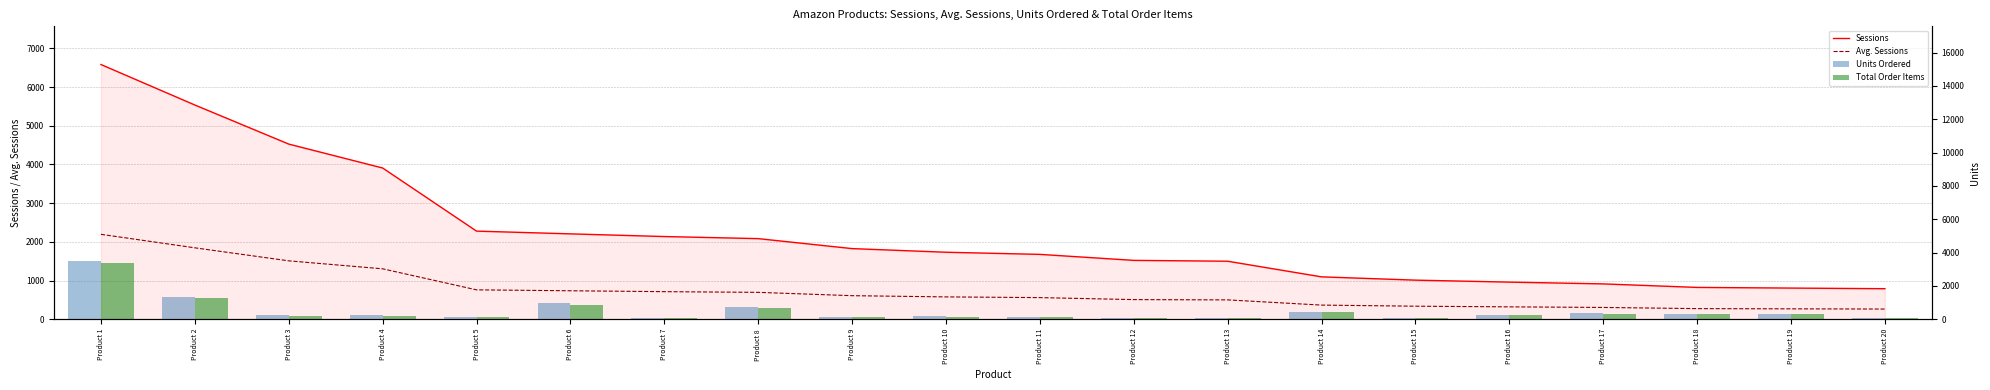

Reading left to right, list all the values displayed in this chart.

Sessions: Product 1=6582.0	Product 2=5536.0	Product 3=4526.0	Product 4=3908.0	Product 5=2277.0	Product 6=2206.0	Product 7=2137.0	Product 8=2083.0	Product 9=1825.0	Product 10=1731.0	Product 11=1676.0	Product 12=1521.0	Product 13=1499.0	Product 14=1095.0	Product 15=1010.0	Product 16=959.0	Product 17=913.0	Product 18=822.0	Product 19=805.0	Product 20=789.0
Avg. Sessions: Product 1=2194.0	Product 2=1845.3	Product 3=1508.7	Product 4=1302.7	Product 5=759.0	Product 6=735.3	Product 7=712.3	Product 8=694.3	Product 9=608.3	Product 10=577.0	Product 11=558.7	Product 12=507.0	Product 13=499.7	Product 14=365.0	Product 15=336.7	Product 16=319.7	Product 17=304.3	Product 18=274.0	Product 19=268.3	Product 20=263.0
Units Ordered: Product 1=3514.0	Product 2=1308.0	Product 3=229.0	Product 4=237.0	Product 5=161.0	Product 6=962.0	Product 7=71.0	Product 8=725.0	Product 9=110.0	Product 10=170.0	Product 11=118.0	Product 12=62.0	Product 13=102.0	Product 14=428.0	Product 15=57.0	Product 16=265.0	Product 17=345.0	Product 18=304.0	Product 19=306.0	Product 20=57.0
Total Order Items: Product 1=3365.0	Product 2=1264.0	Product 3=218.0	Product 4=207.0	Product 5=151.0	Product 6=867.0	Product 7=69.0	Product 8=702.0	Product 9=108.0	Product 10=151.0	Product 11=111.0	Product 12=56.0	Product 13=94.0	Product 14=405.0	Product 15=55.0	Product 16=256.0	Product 17=336.0	Product 18=294.0	Product 19=284.0	Product 20=55.0